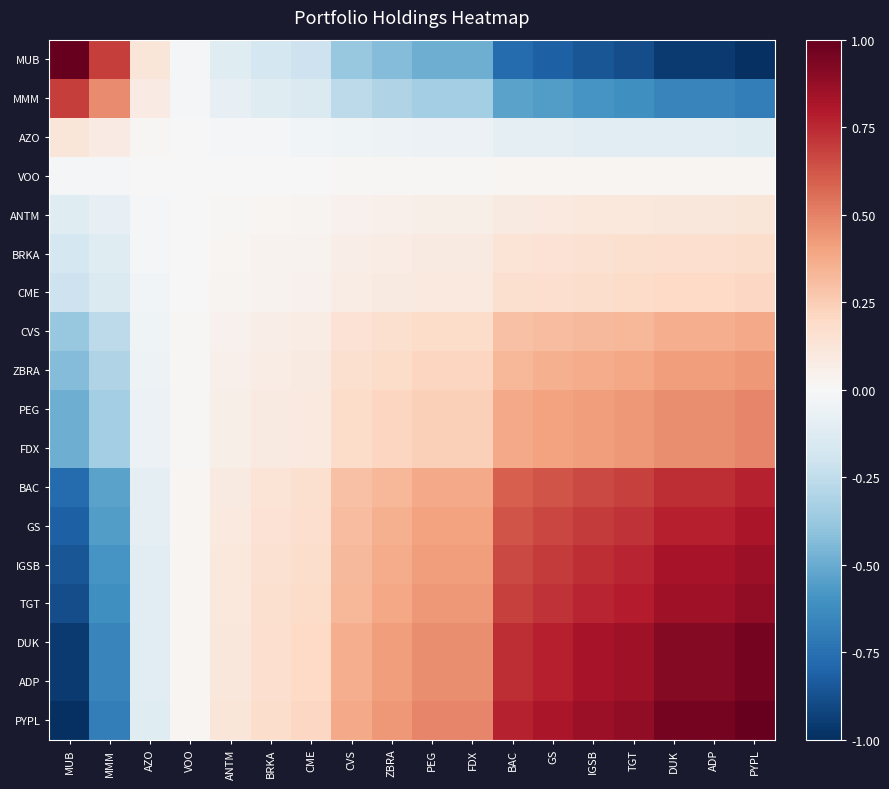

What is the difference between the highest and lowest values at AZO?

0.2